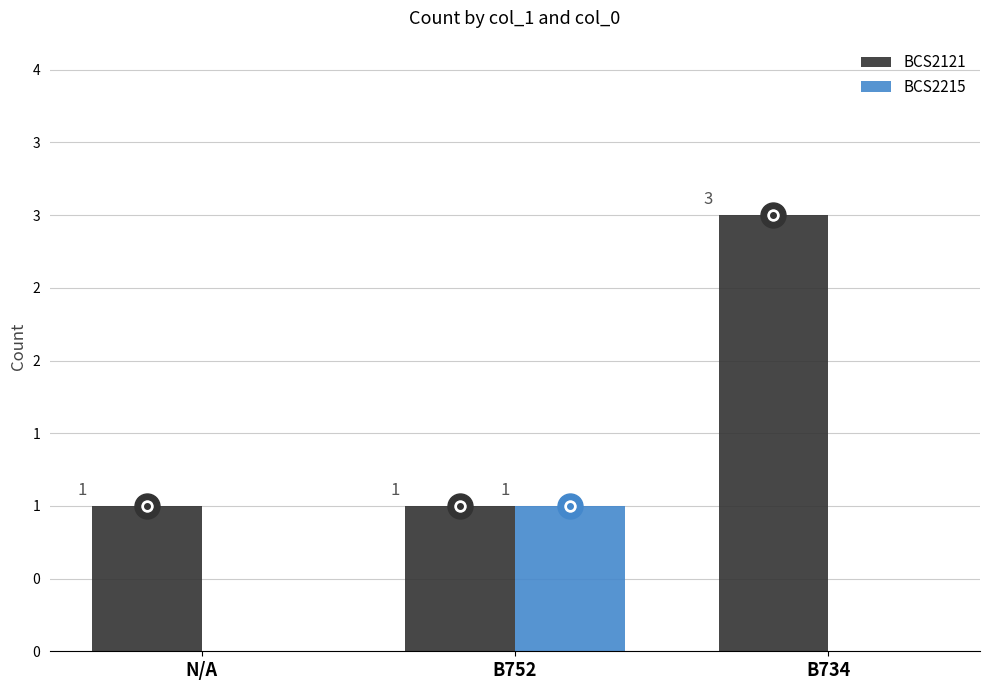

Reading left to right, what are all the values shown in this chart?

BCS2121: N/A=1	B752=1	B734=3
BCS2215: N/A=0	B752=1	B734=0